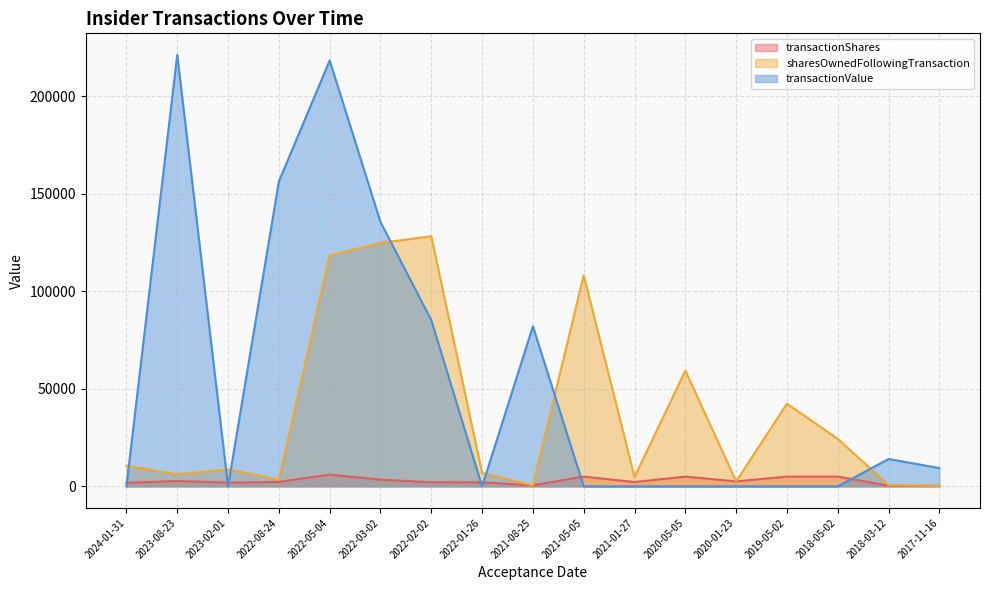

Rank the series by their average value, from highest to lowest.

transactionValue, sharesOwnedFollowingTransaction, transactionShares